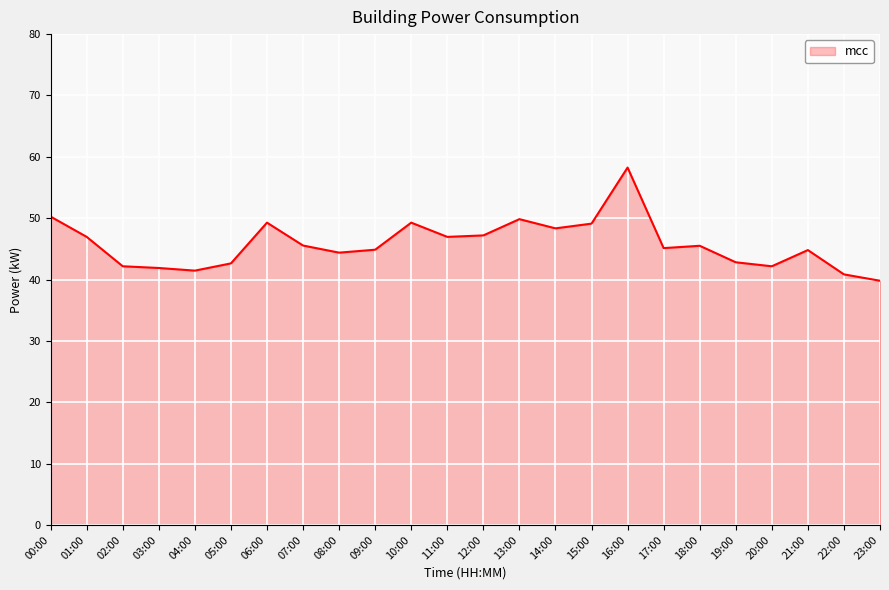

The value at 19:00 is 18.5. True or false?

False